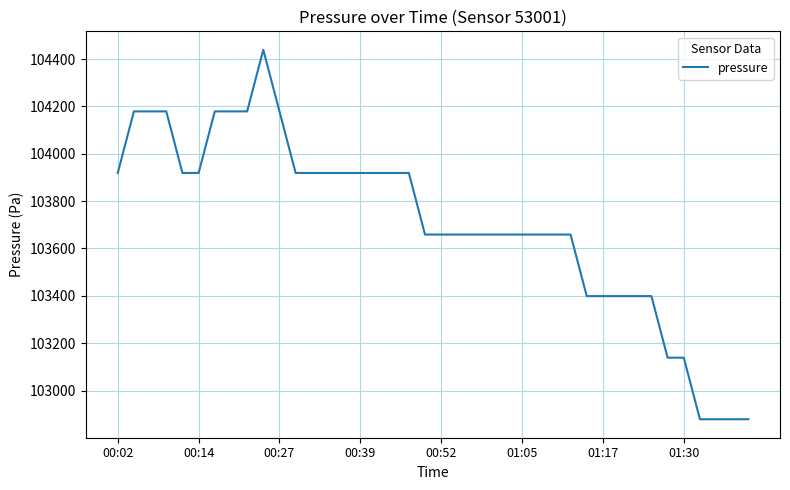

What is the smallest value displayed?

102878.7